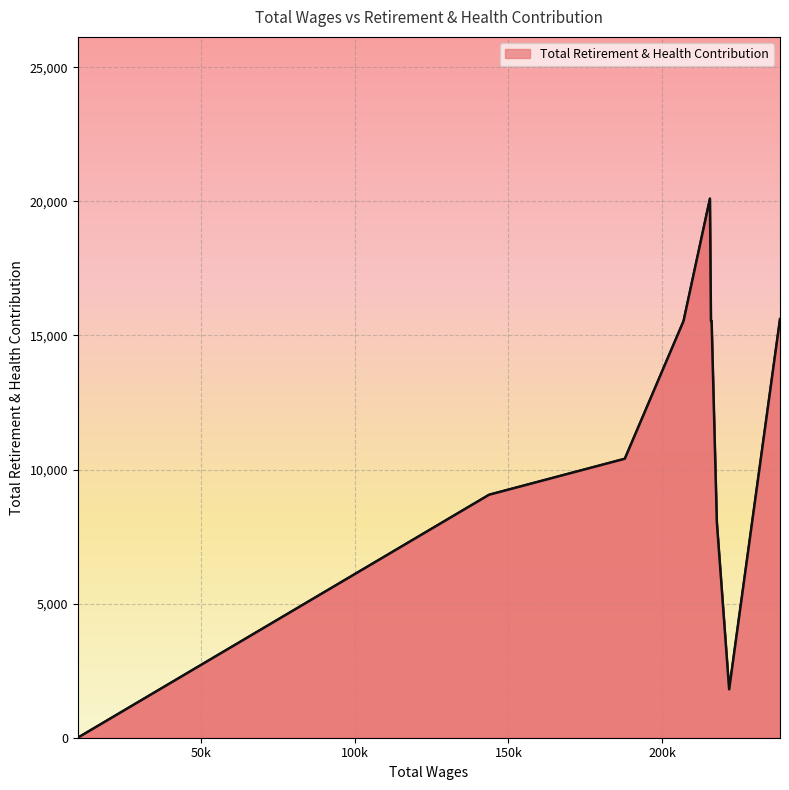

What is the greatest value displayed?

20101